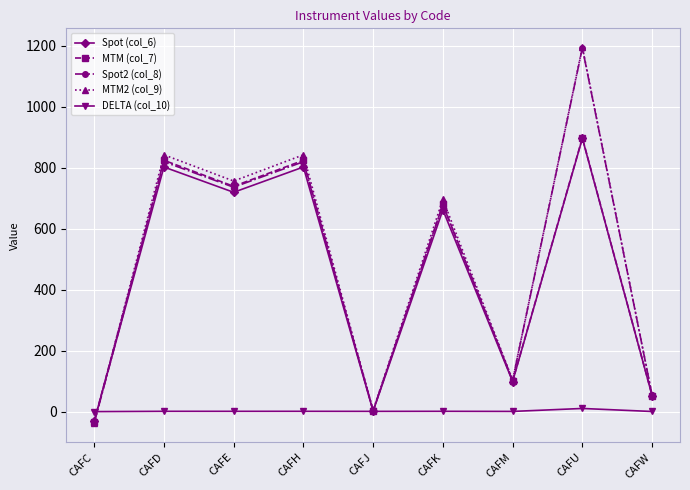

What is the difference between the maximum and minimum values in the MTM2 (col_9) series?

1234.2